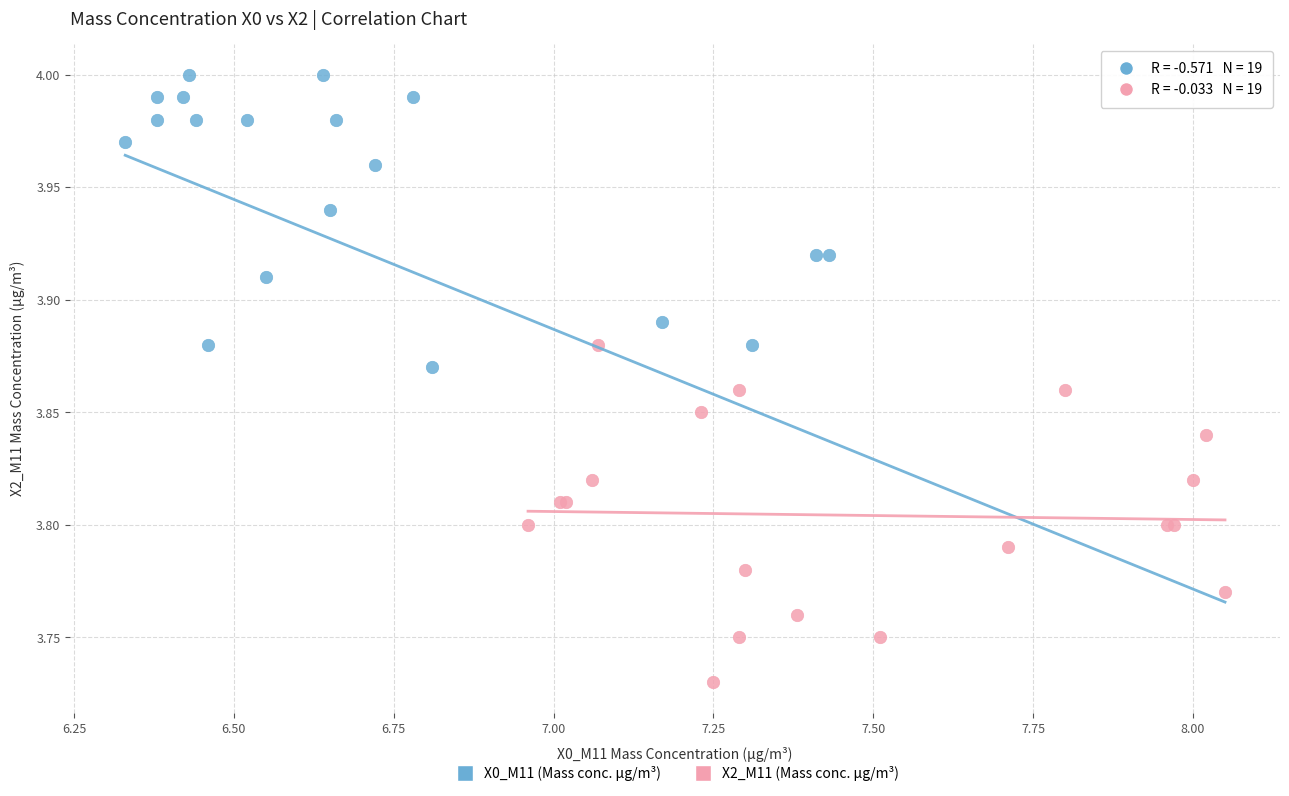

Which series contains the highest Y value?

X0_M11 (Mass conc. μg/m³)